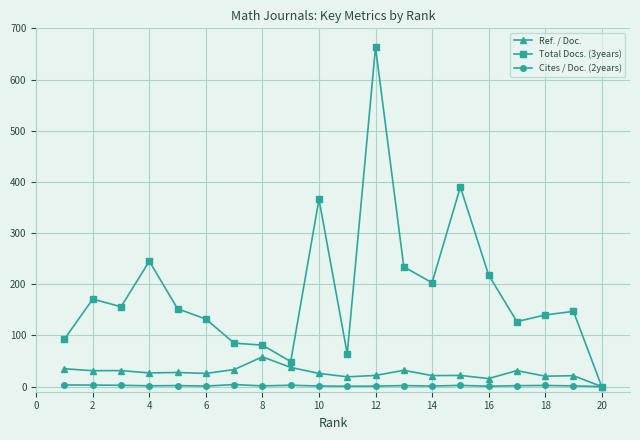

How many lines are shown in the chart?

3